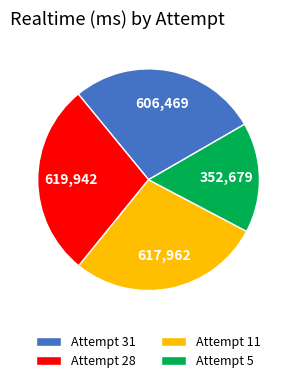

Approximately how many times larger is the value at Attempt 5 compared to Attempt 31?

0.6